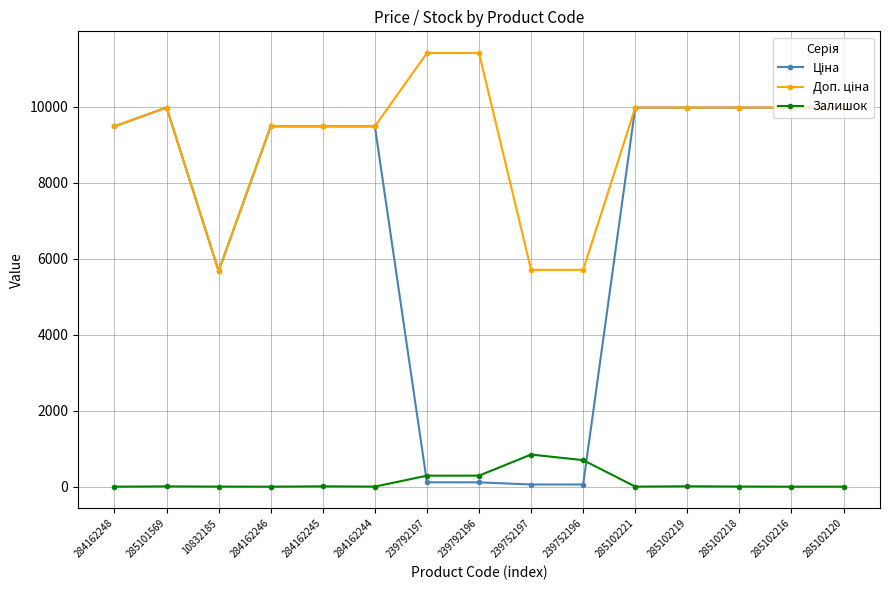

What is the total value across all series at 284162246?

18960.1